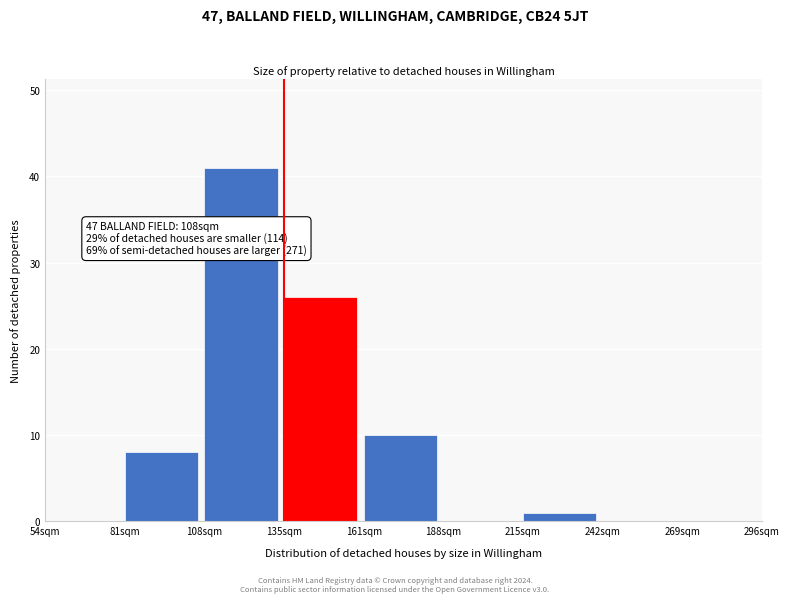

Reading left to right, transcribe all the data shown in this chart.

54sqm=0	81sqm=8	108sqm=41	135sqm=26	161sqm=10	188sqm=0	215sqm=1	242sqm=0	269sqm=0